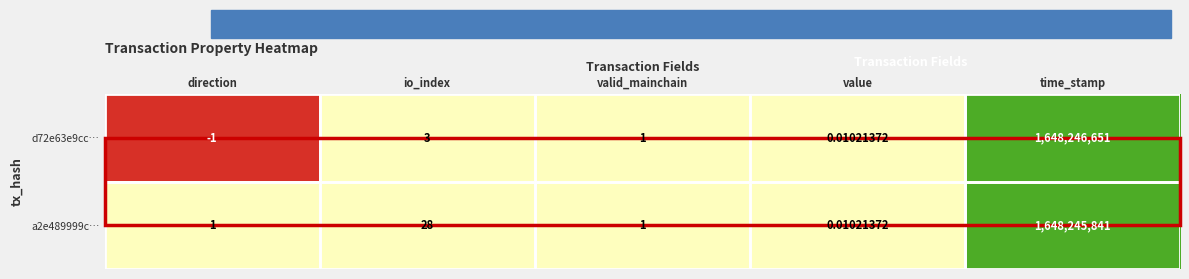

Where is a2e489999c… nearest to the value 824122920?

io_index